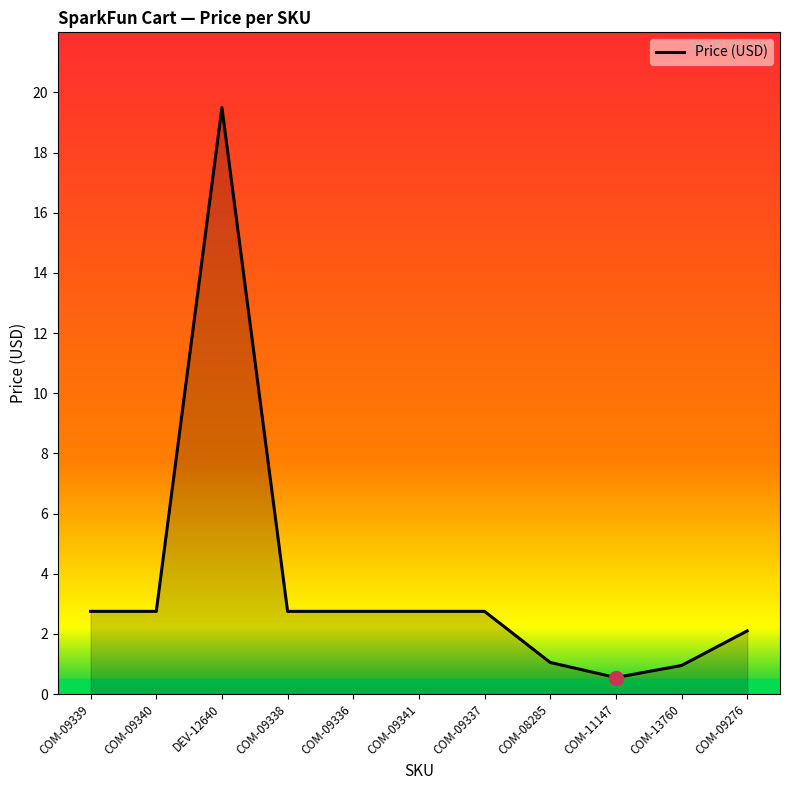

Which label corresponds to the largest value in the chart?

DEV-12640